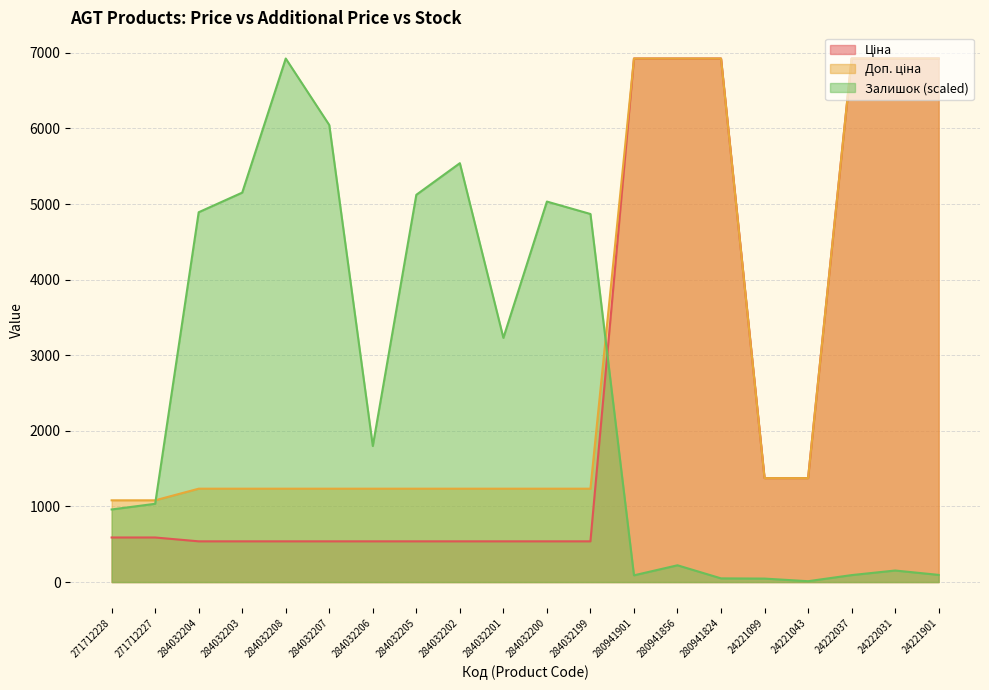

True or false: Доп. ціна has more than 2 interior local peaks.

False